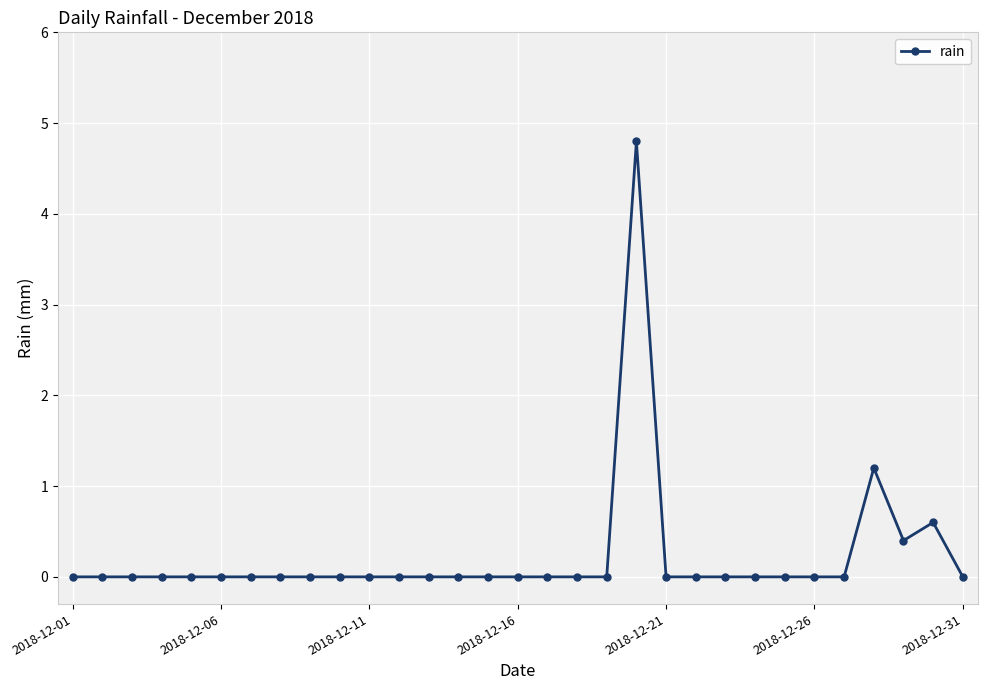

True or false: there are more than 0 points higher than both neighbors.

True